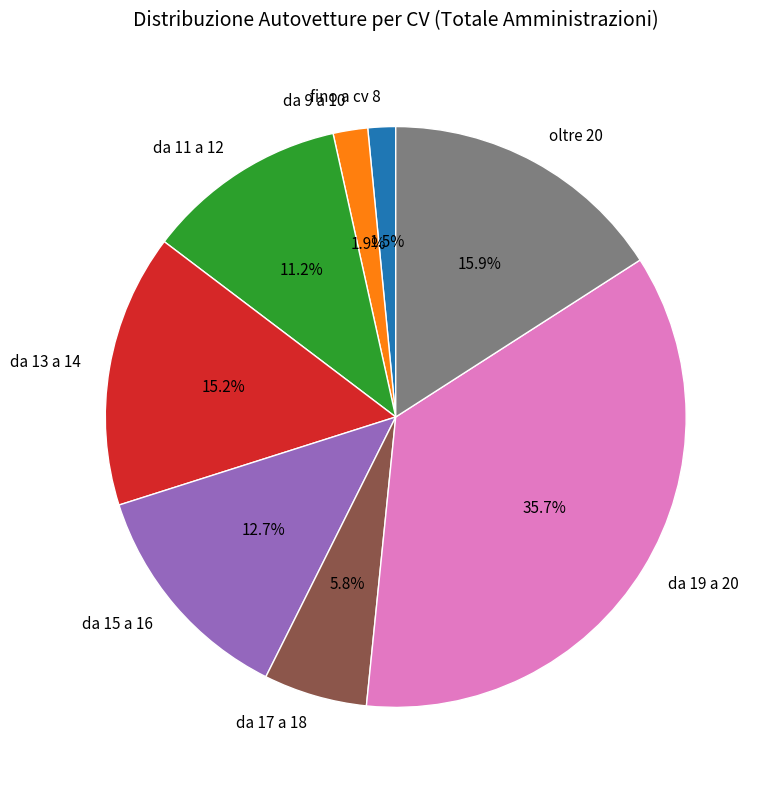

Is there a majority slice in this chart?

No